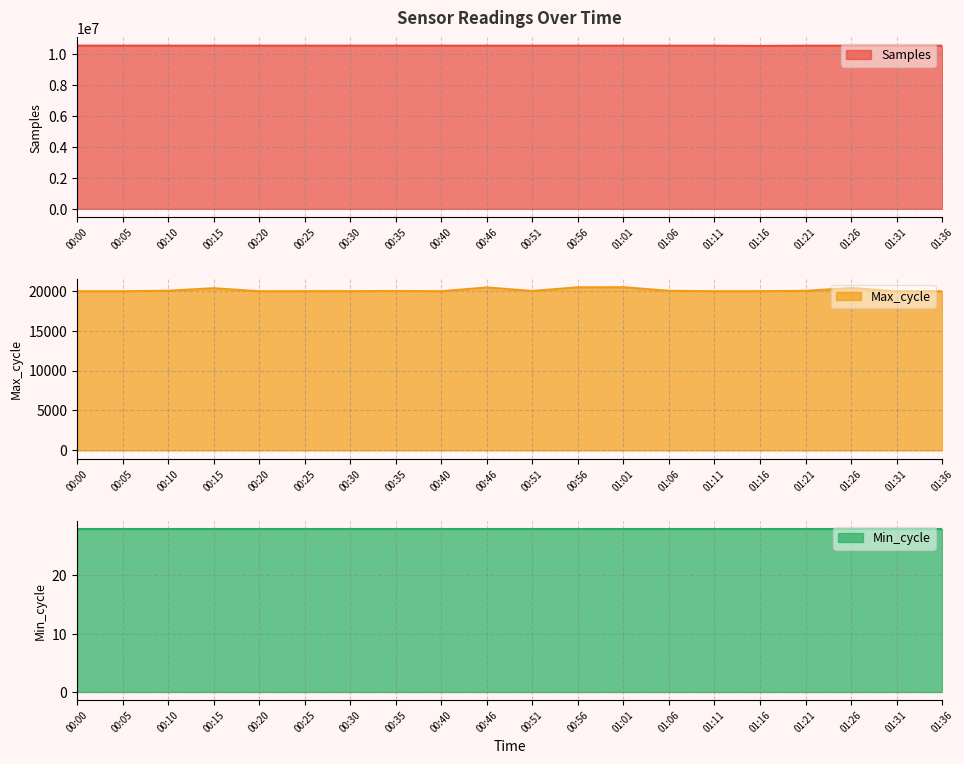

Between 00:30 and 00:46, which series saw the biggest shift?

Samples